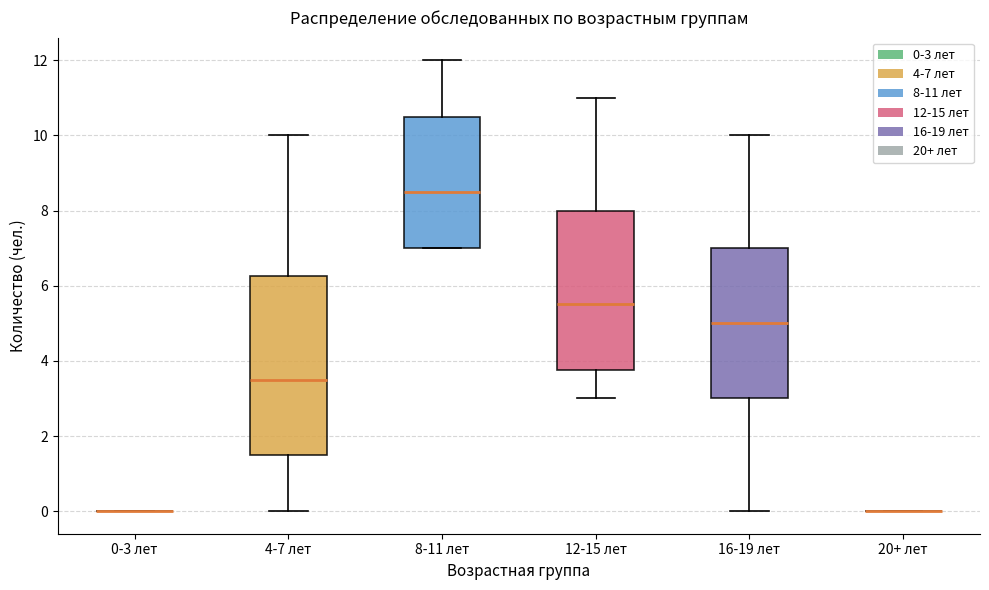

Reading left to right, read every box against the y-axis: the position of its median line, the range the box covers, and the ends of its whiskers. The values are not printed on the chart, so give them approximately, as read against the axis.

0-3 лет: box collapsed to a line at 0.0, whiskers 0.0 to 0.0
4-7 лет: median 3.6, box 1.6 to 6.2, whiskers 0.0 to 10.0
8-11 лет: median 8.6, box 7.0 to 10.6, whiskers 7.0 to 12.0
12-15 лет: median 5.6, box 3.8 to 8.0, whiskers 3.0 to 11.0
16-19 лет: median 5.0, box 3.0 to 7.0, whiskers 0.0 to 10.0
20+ лет: box collapsed to a line at 0.0, whiskers 0.0 to 0.0